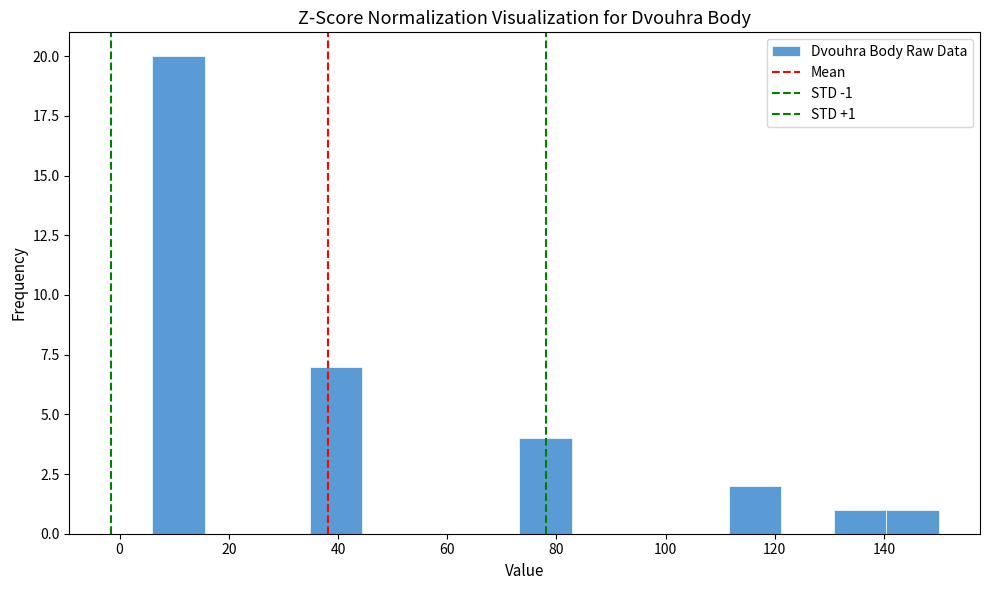

Which range on the x-axis has the tallest bar?

6.0 to 15.6